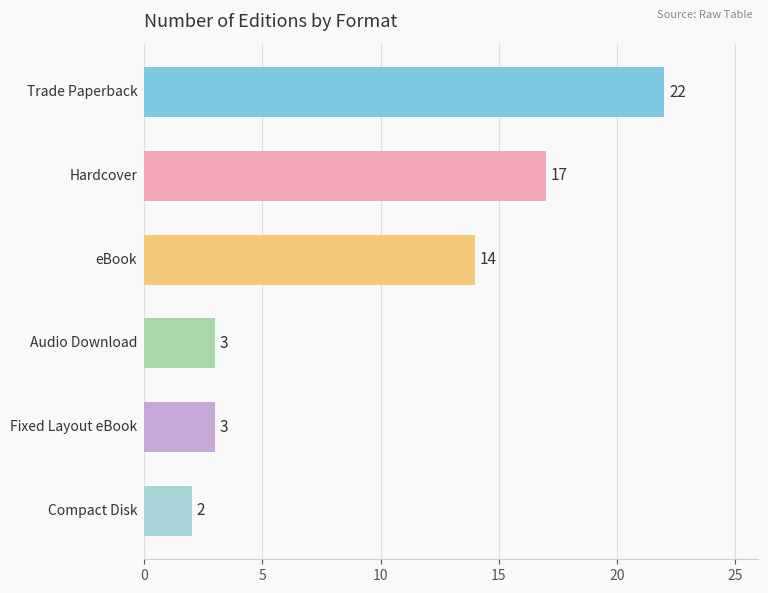

Reading top to bottom, transcribe all the data shown in this chart.

22	17	14	3	3	2